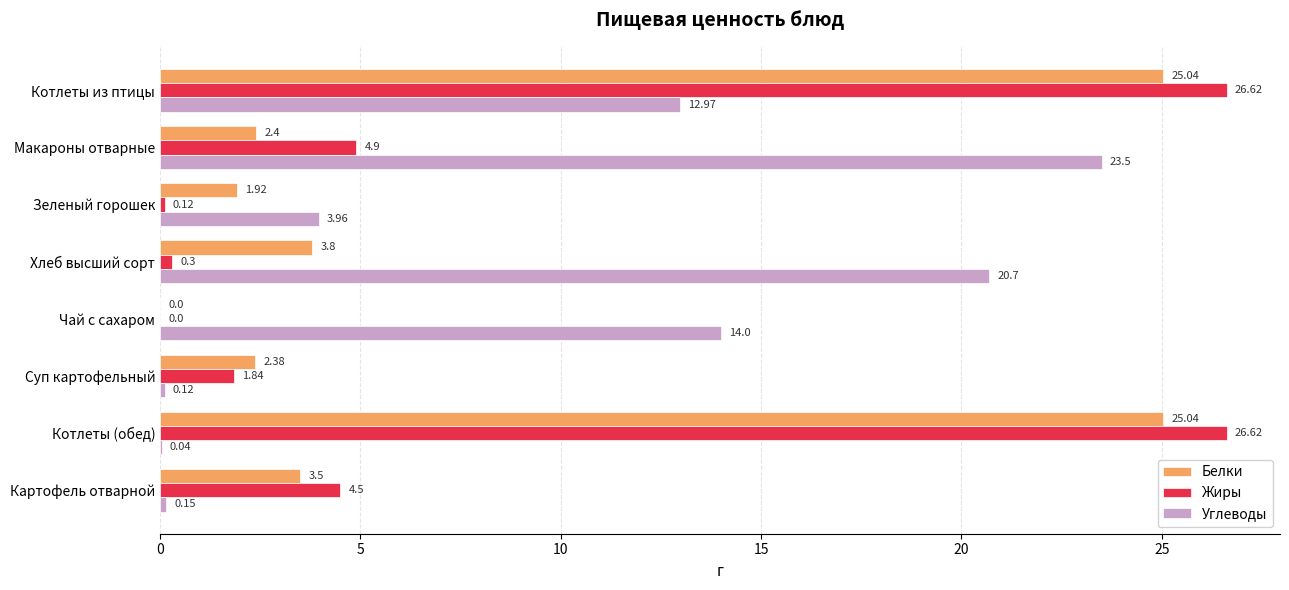

What is the sum of all Белки values?

64.1